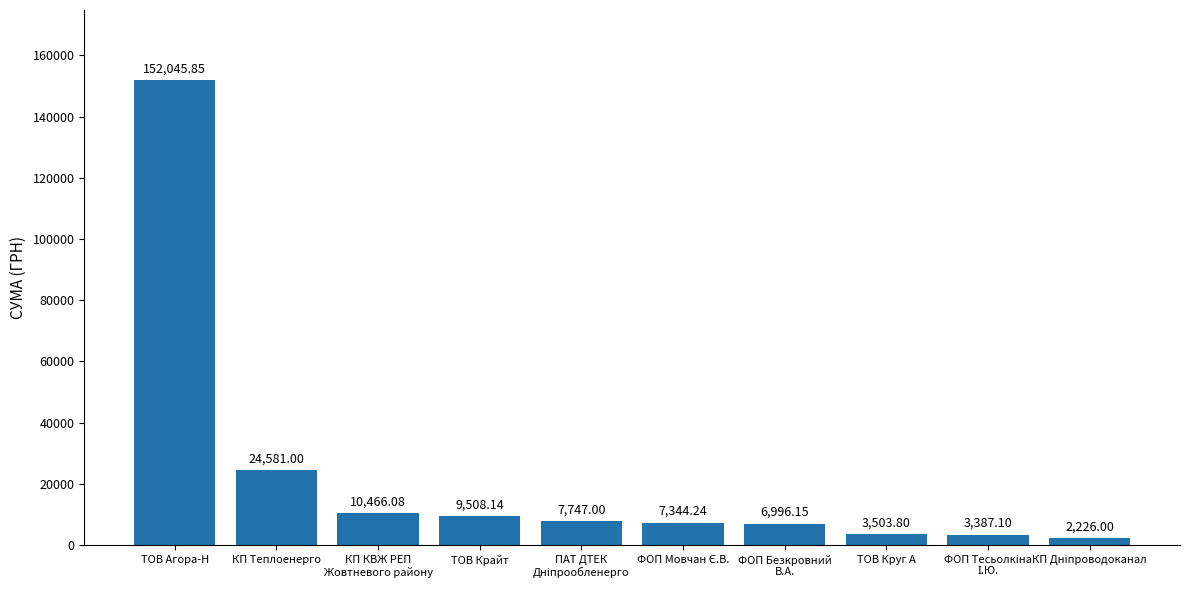

What is the value of the 4th bar from the left?

9508.1